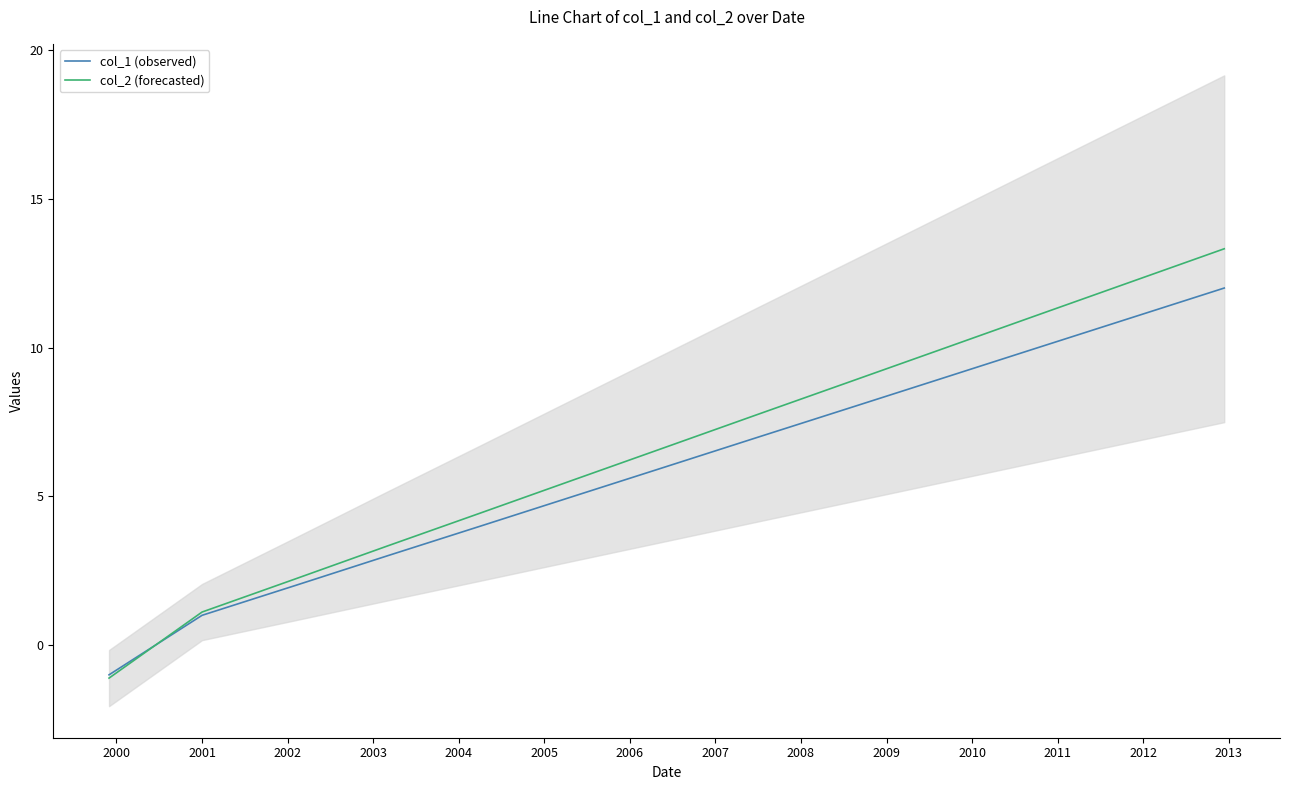

What is the value of the col_1 (observed) point at the 5th from the left?

4.0